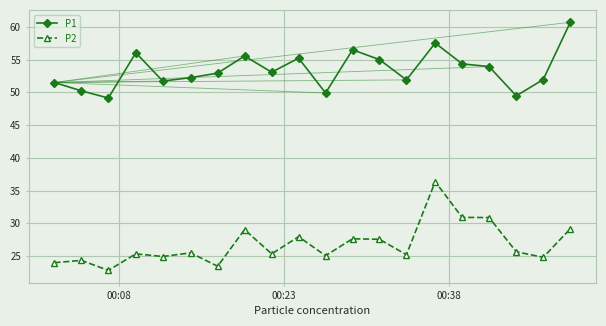

What is the greatest value displayed?

60.7